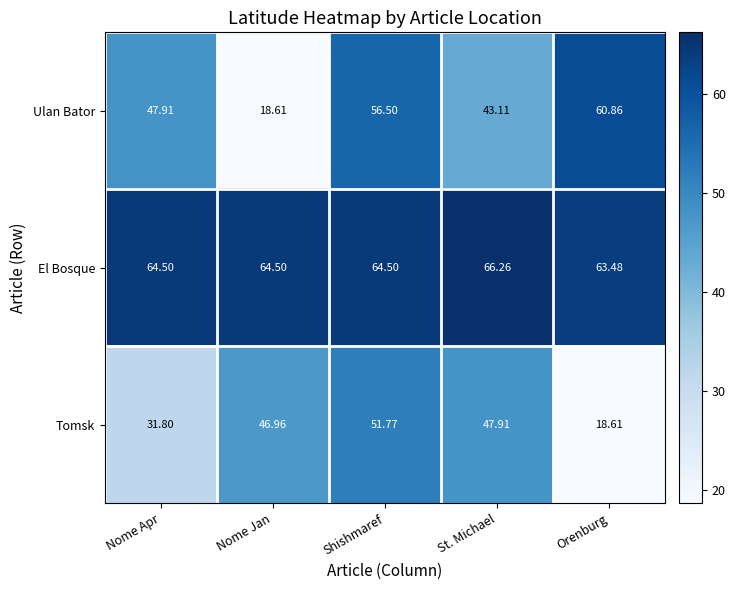

Which category has the lowest value in the Ulan Bator series?

Nome Jan